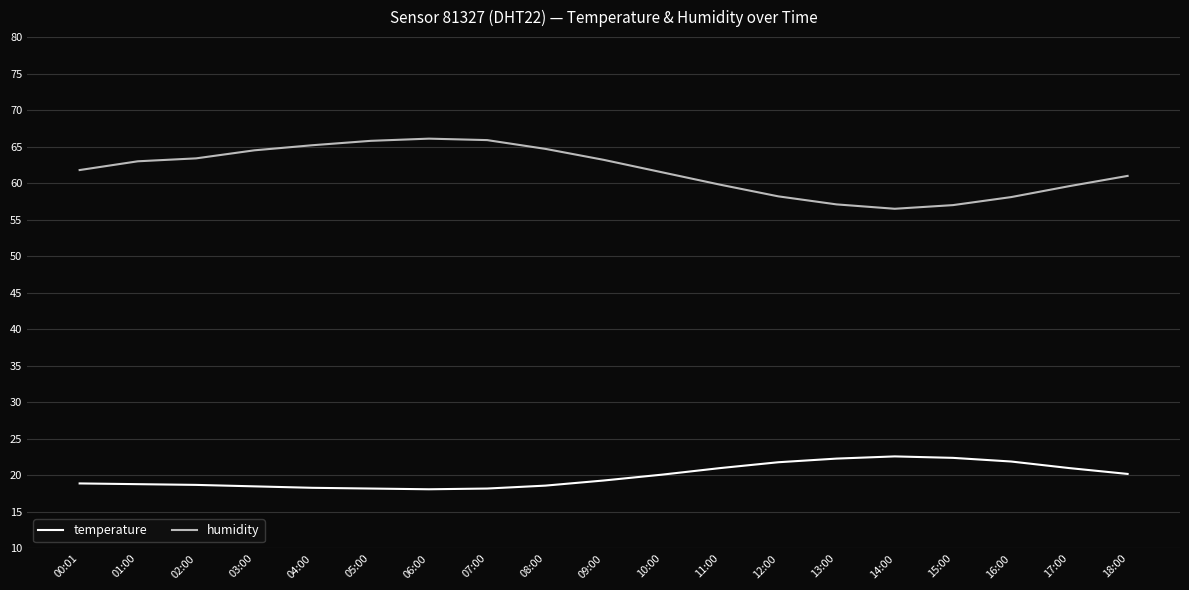

What position from the right is 17:00?

2